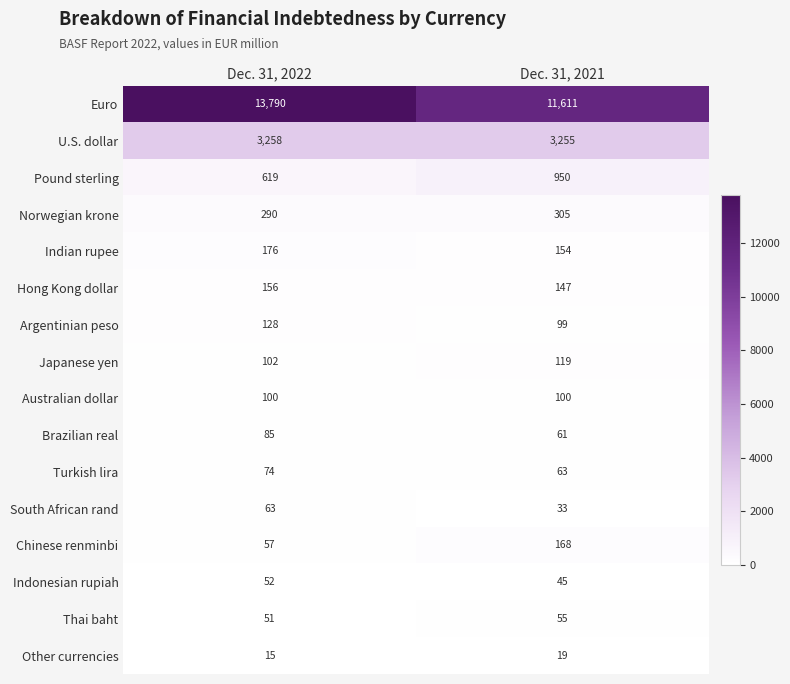

At which category does the chart reach its peak across all series?

Dec. 31, 2022